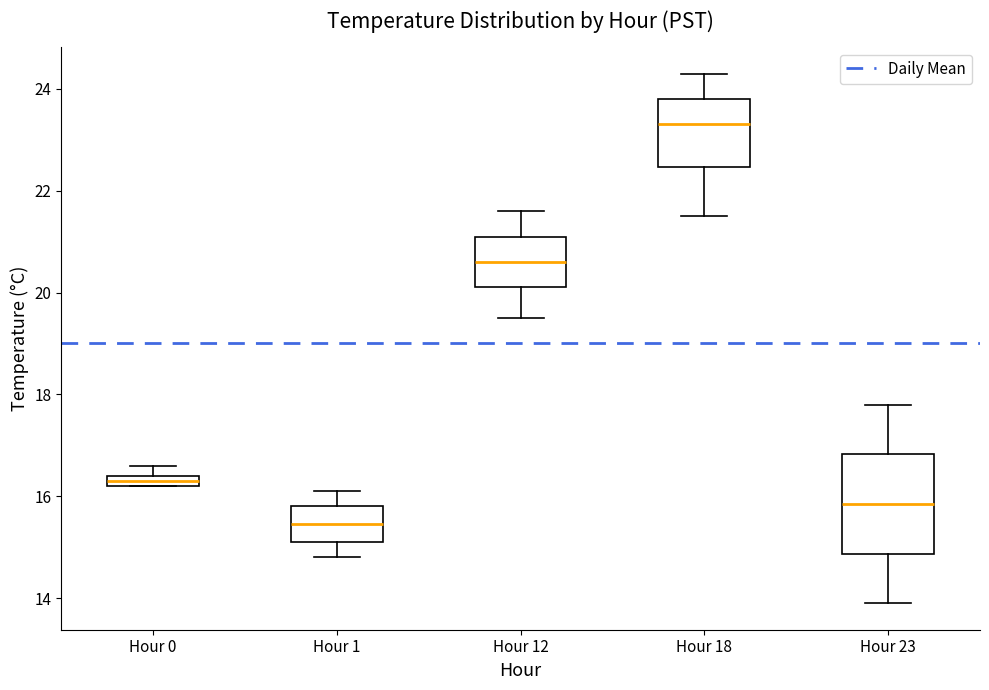

Where does the upper whisker of the box for Hour 18 end on the y-axis? The values are not printed on the chart, so give them approximately, as read against the axis.

24.4